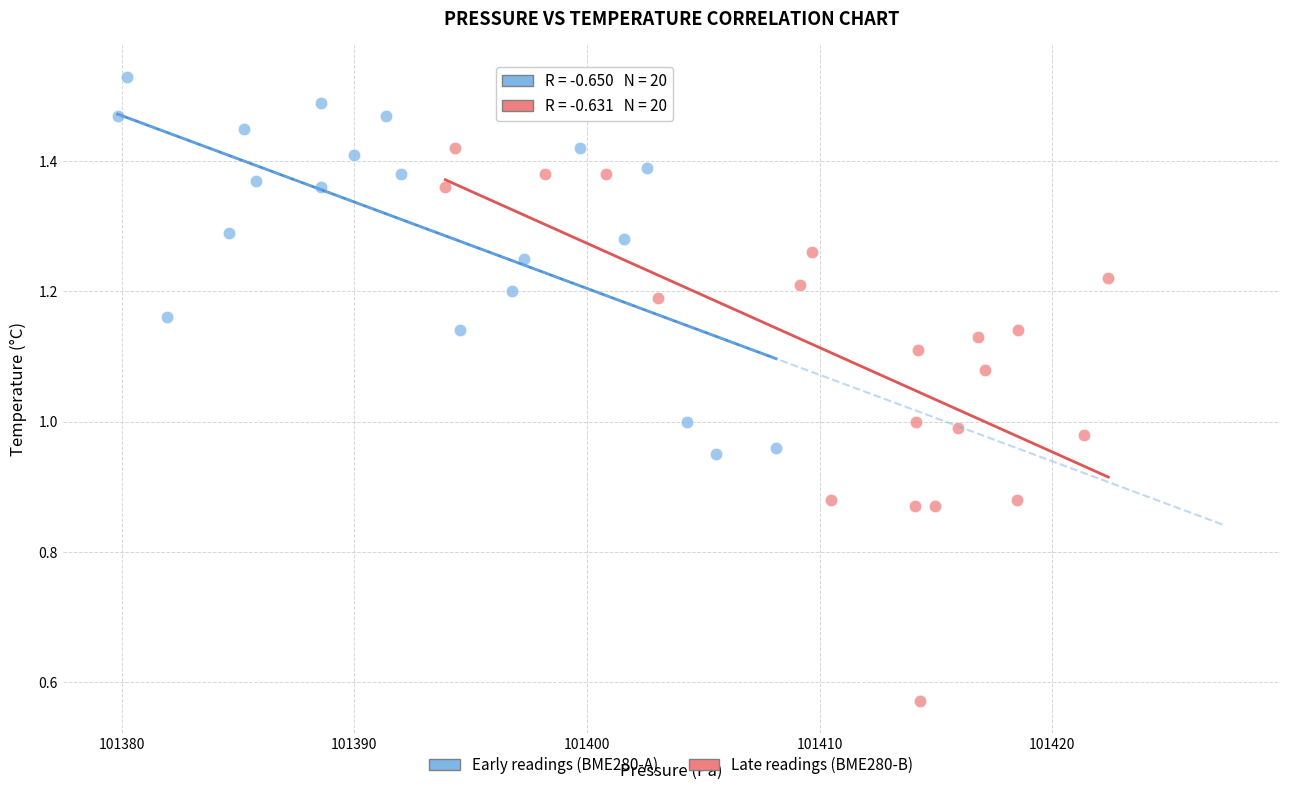

Which series reaches the minimum Y coordinate?

Late readings (BME280-B)